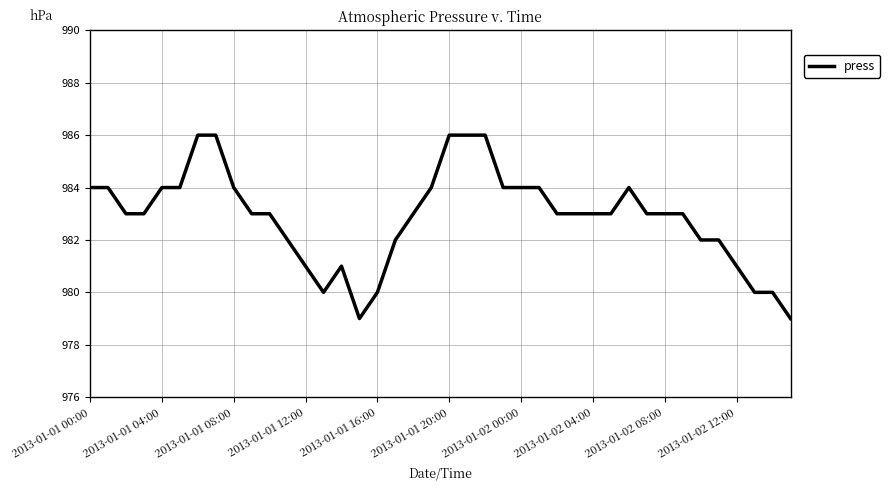

Is this an area chart (filled region under the line)?

No